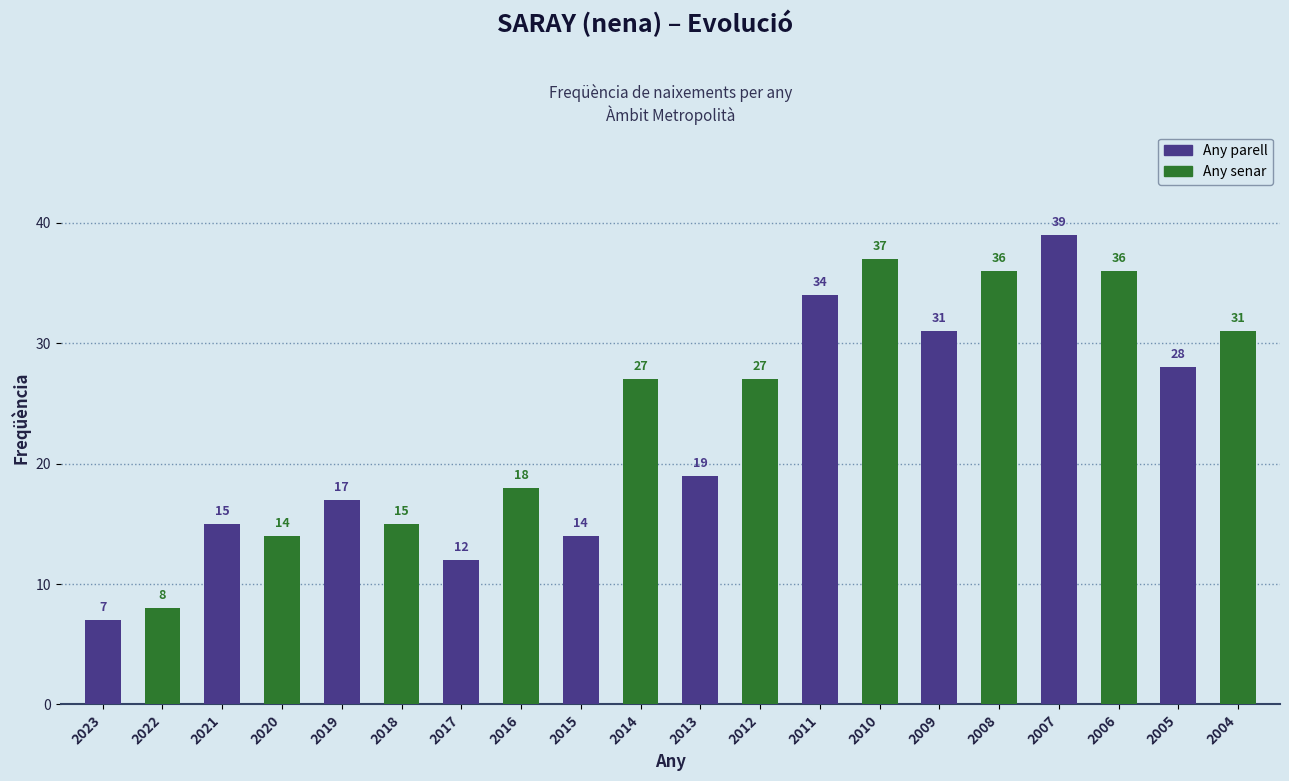

What is the total value across all series at 2013?

46